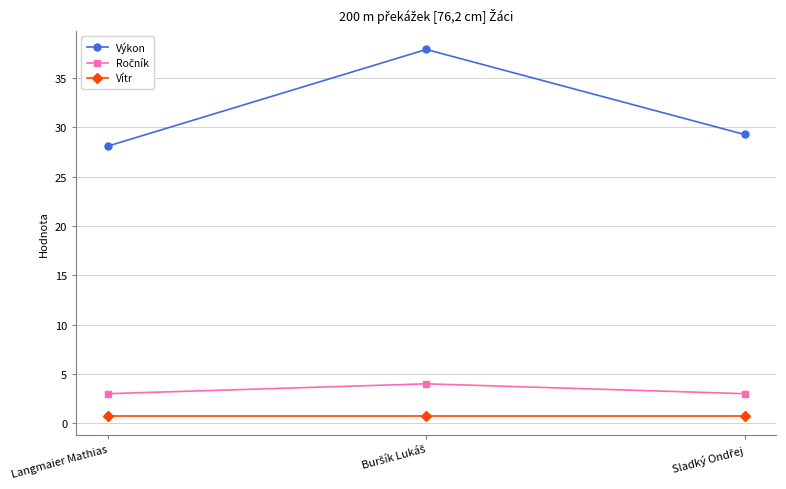

How many lines are shown in the chart?

3